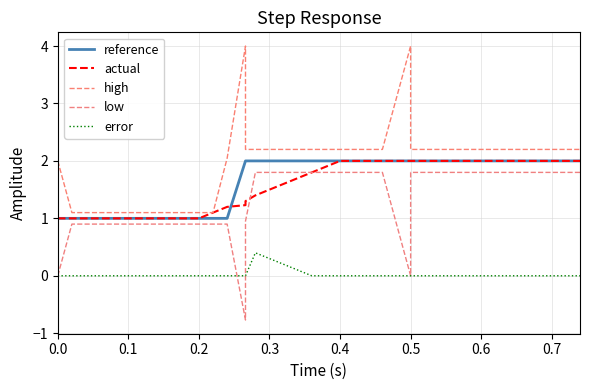

True or false: error has a value of 0.2 at 31.

False